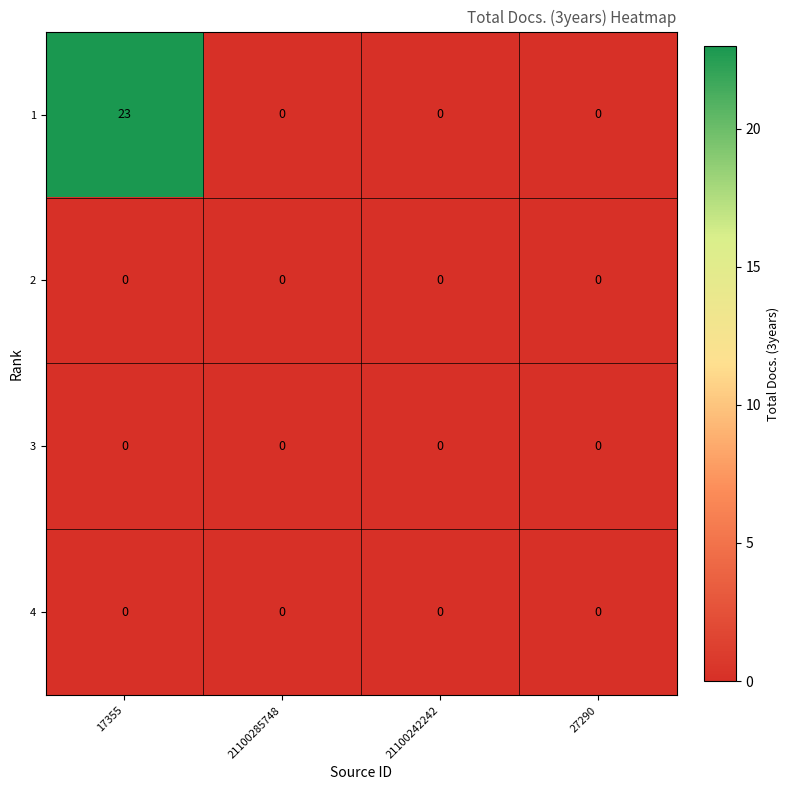

What is the maximum value for 1?

23